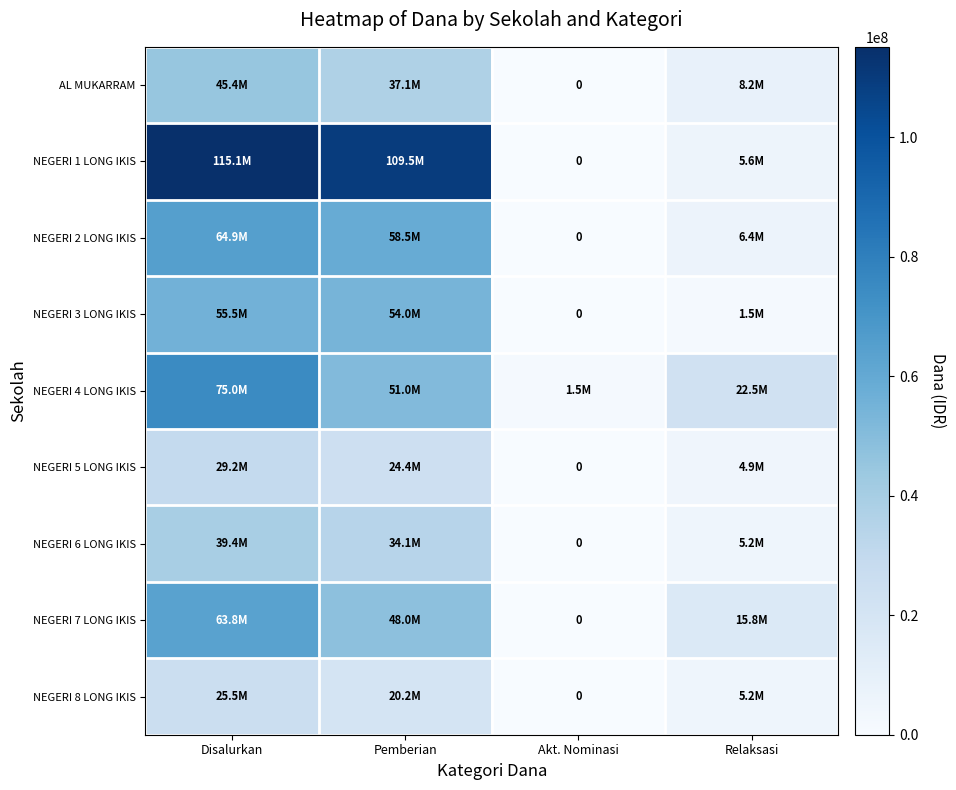

Which series has the largest total across all categories?

NEGERI 1 LONG IKIS